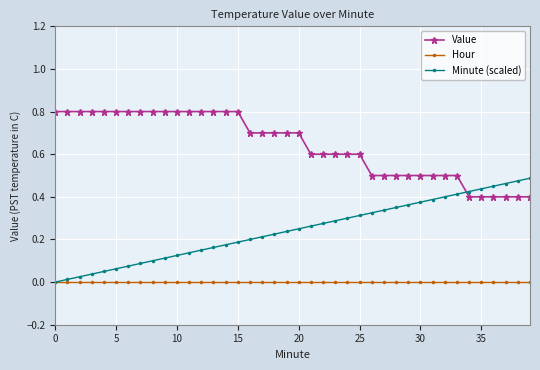

True or false: Hour and Value intersect in this chart.

False